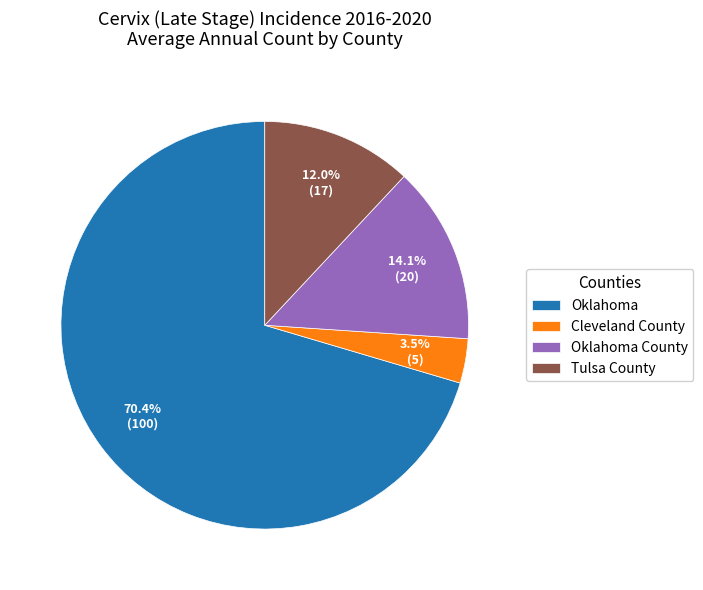

Rank the categories by value from highest to lowest.

Oklahoma, Oklahoma County, Tulsa County, Cleveland County